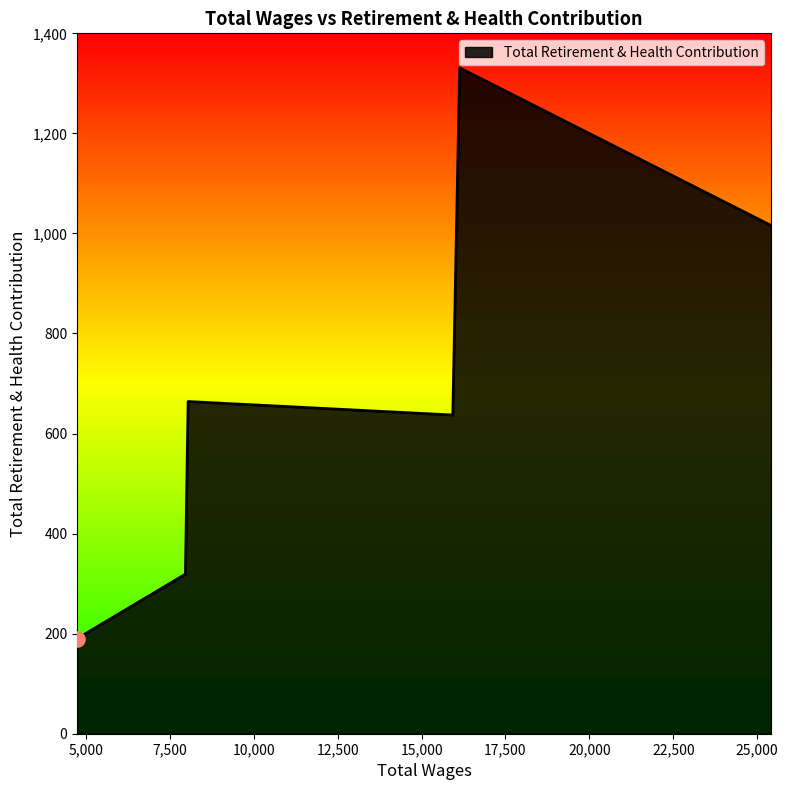

What is the change in value from 7964.0 to 4738.0?

-129